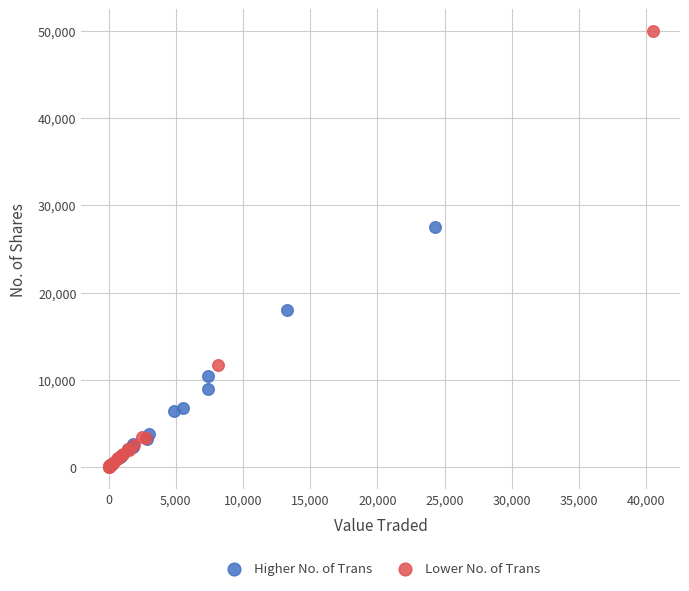

Which series reaches the maximum Y coordinate?

Lower No. of Trans